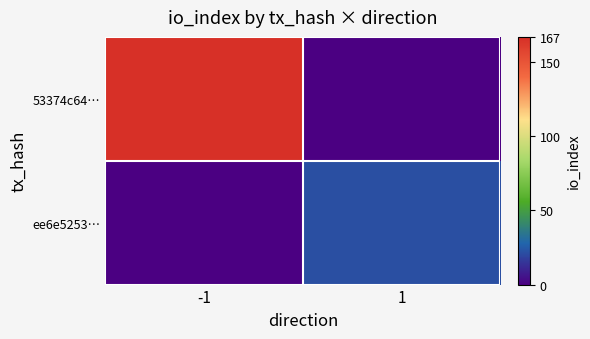

How many distinct data groups are displayed?

2